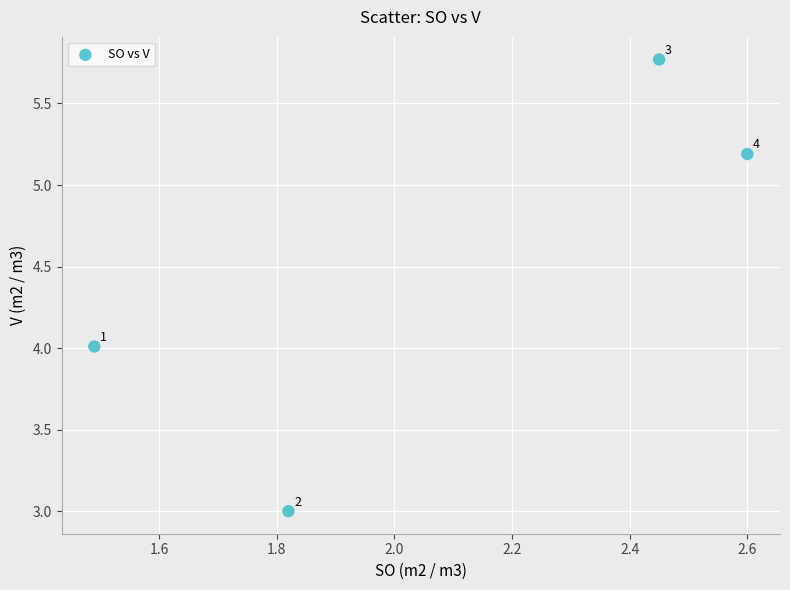

What is the average X value?

2.1